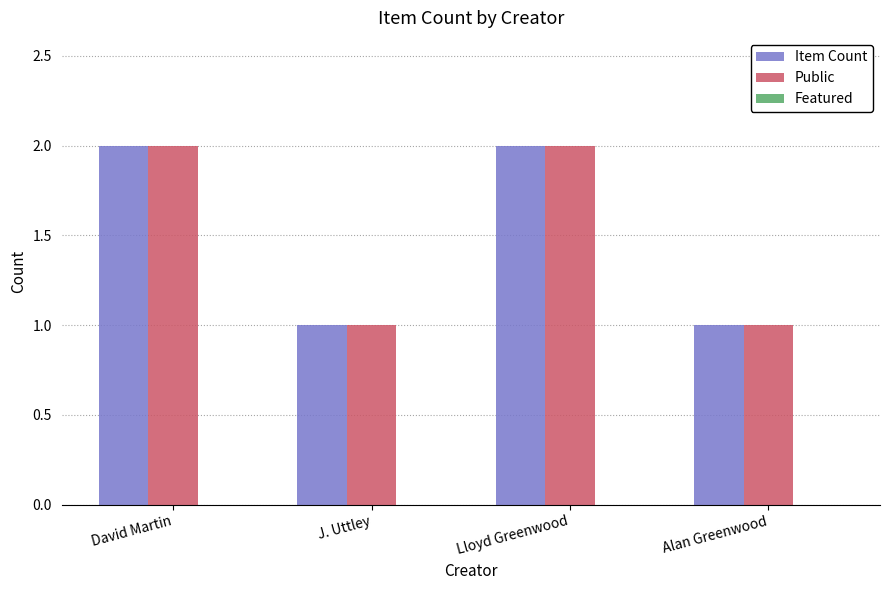

Is the value of Public at Alan Greenwood greater than the value of Item Count at Lloyd Greenwood?

No